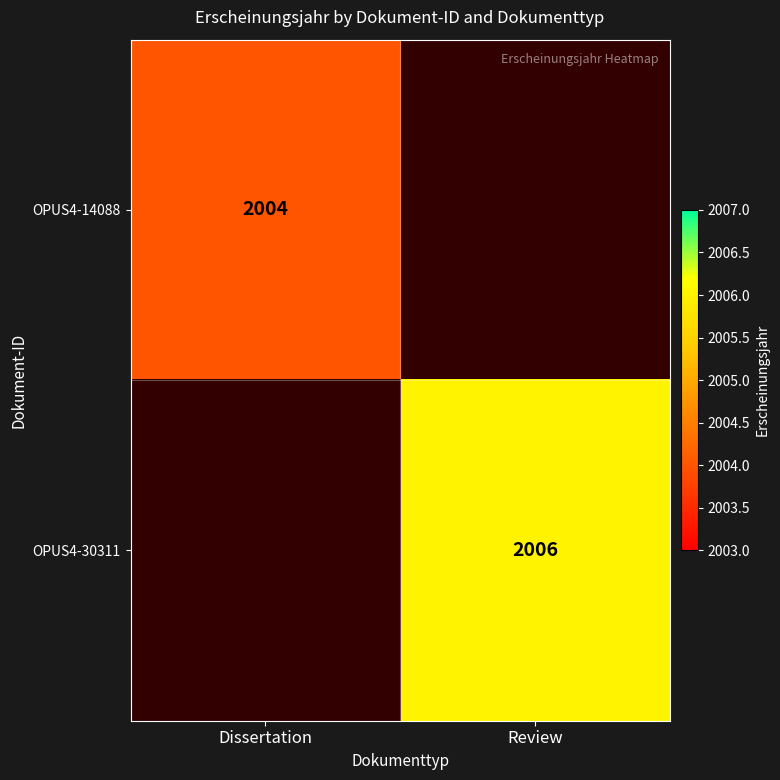

The OPUS4-30311 series shows 2006 at Review. True or false?

True